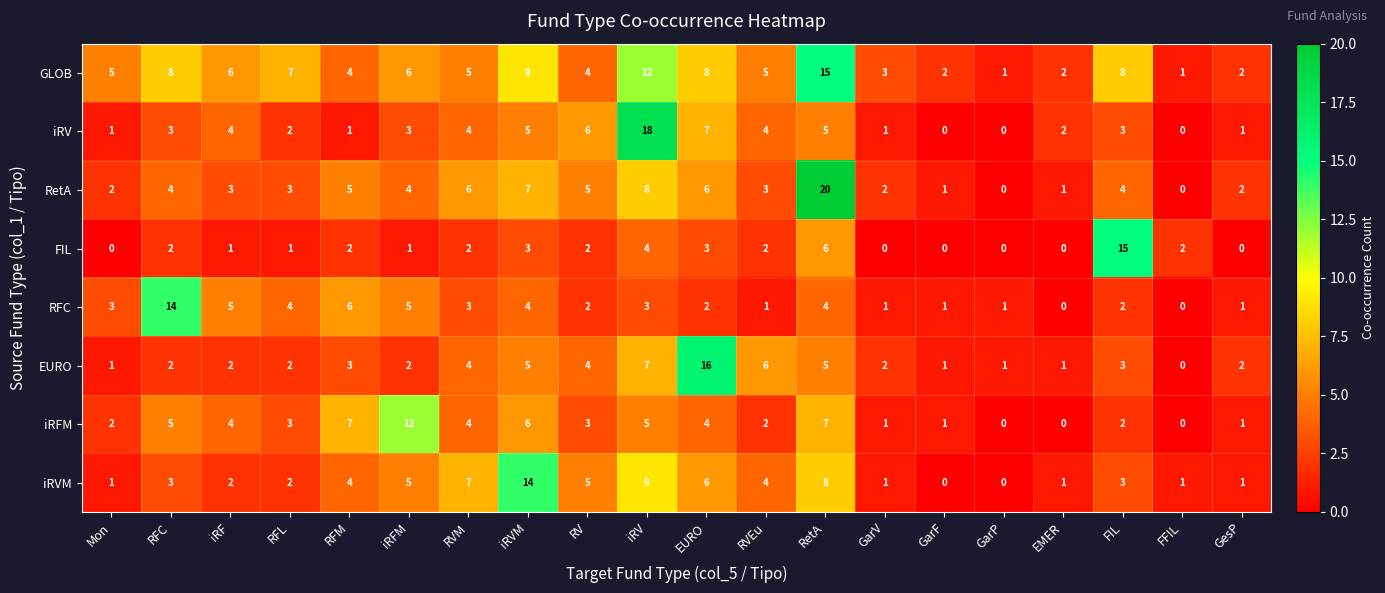

Which series has the largest total across all categories?

GLOB